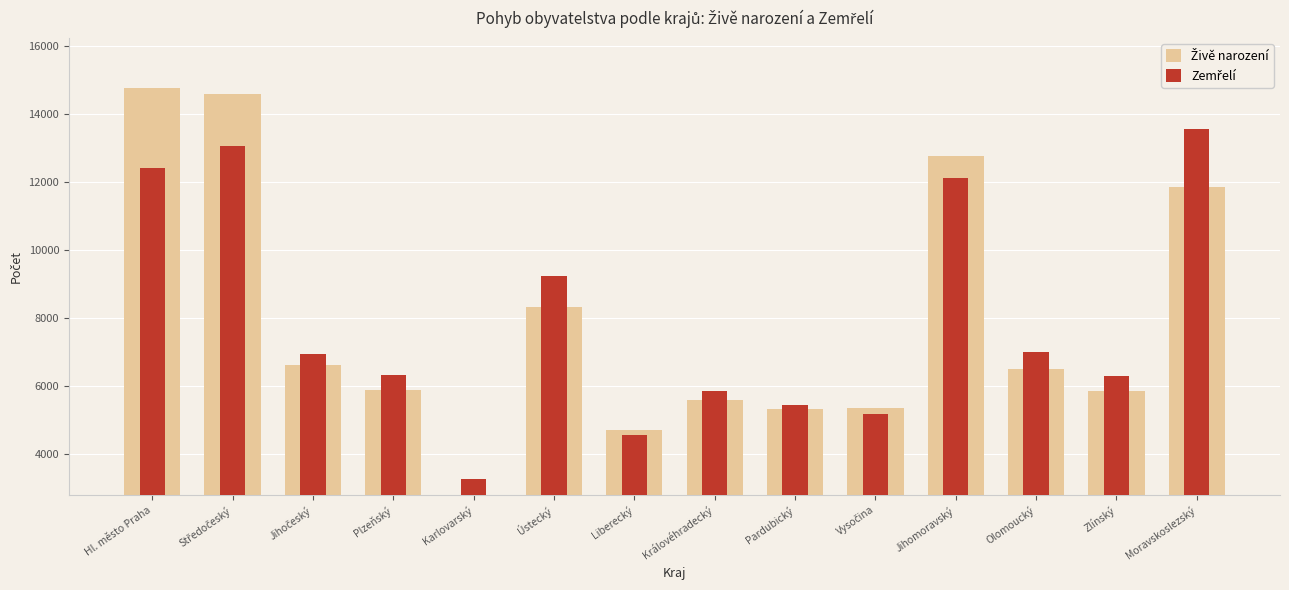

What is the difference between the Zemřelí values at Karlovarský and Středočeský?

9781